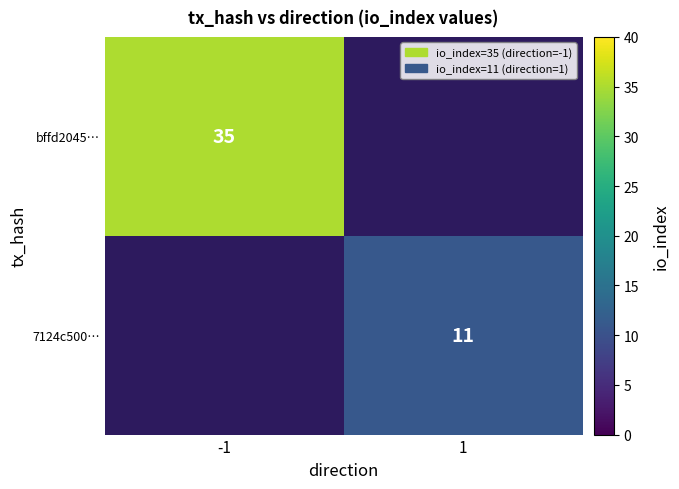

Is it true that bffd2045… equals 35 at -1?

True